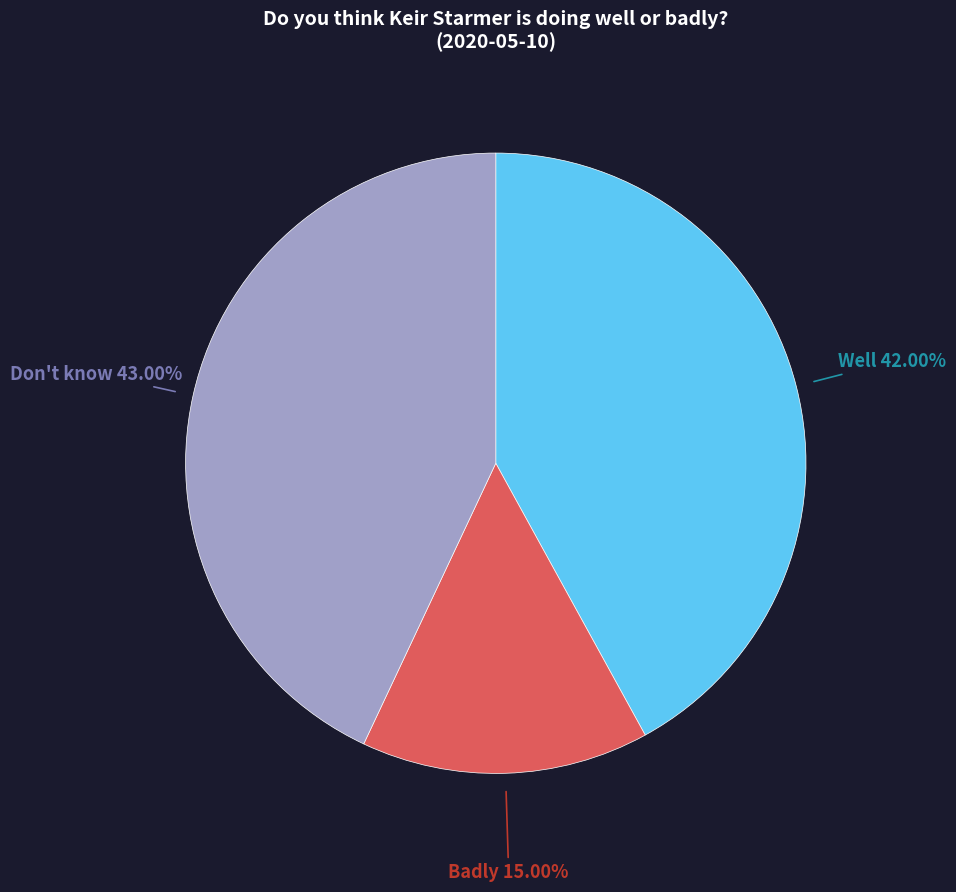

Is there a majority slice in this chart?

No